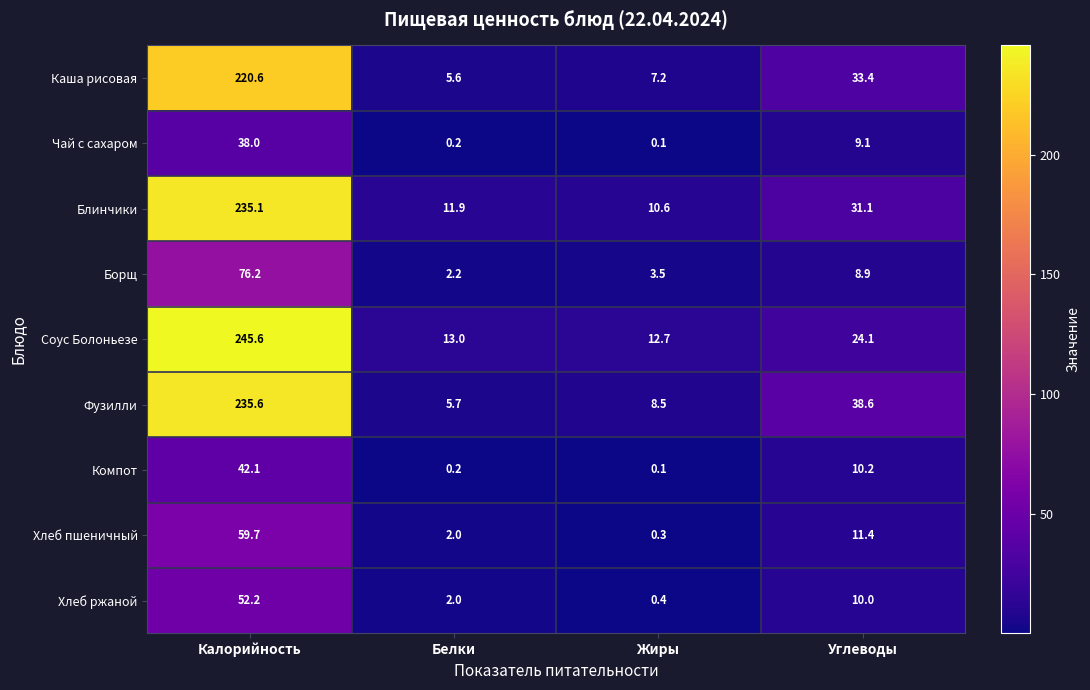

The value of Соус Болоньезе at Калорийность is 245.6. True or false?

True